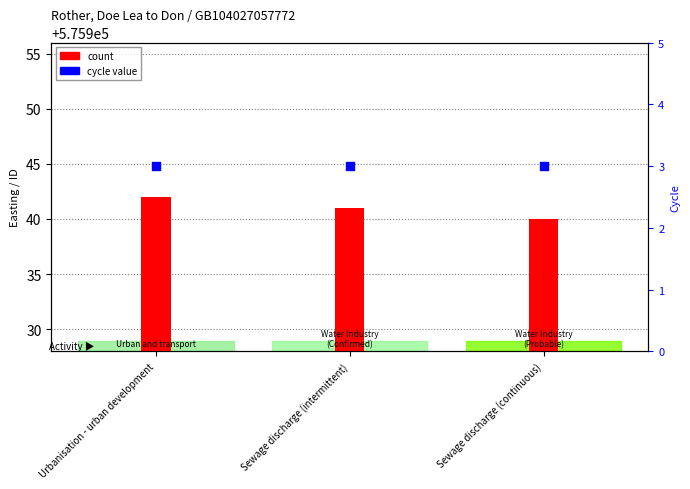

Which series has the largest Y range (max minus min)?

count